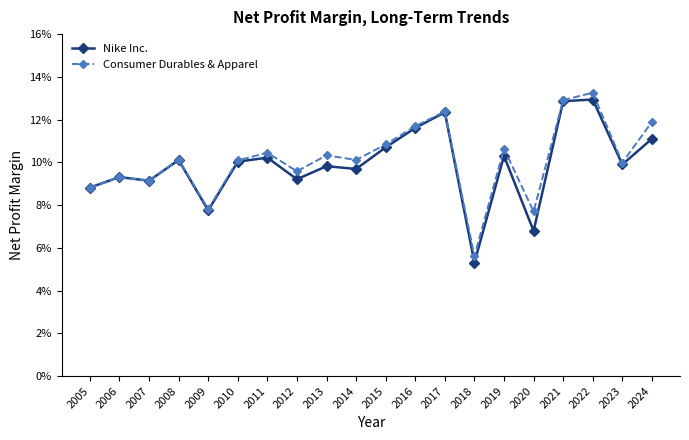

What is the approximate value of Nike Inc. at 2007?

0.1